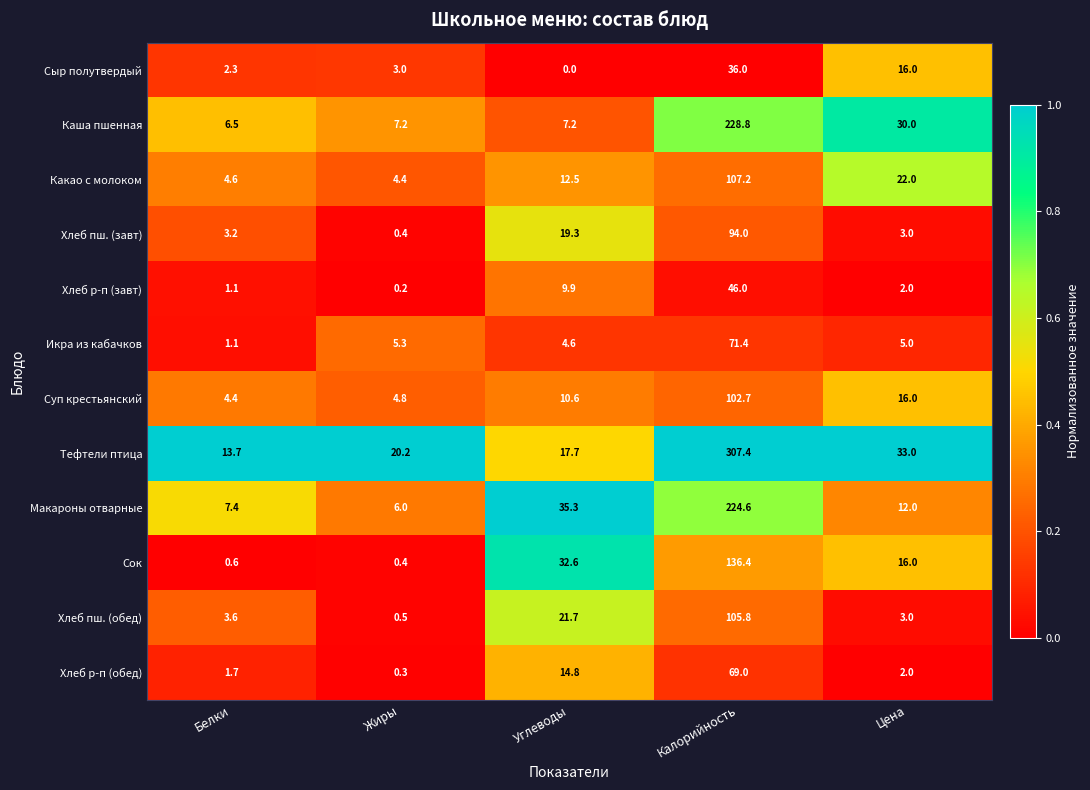

At which label does Суп крестьянский first exceed 10?

Углеводы